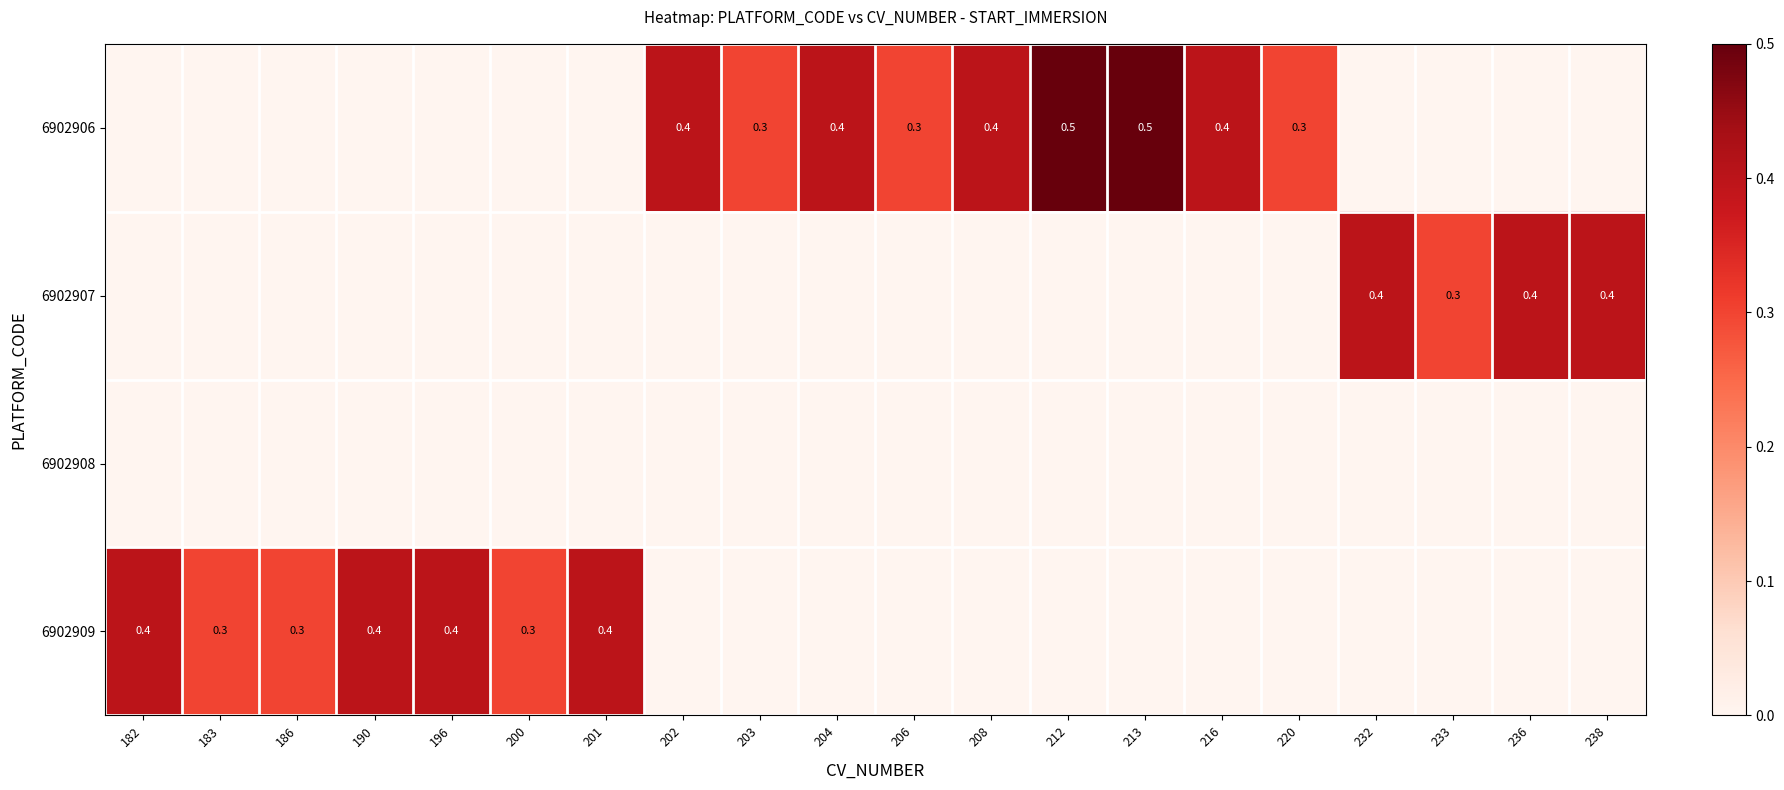

True or false: 6902909 has a value of 0.3 at 200.

True